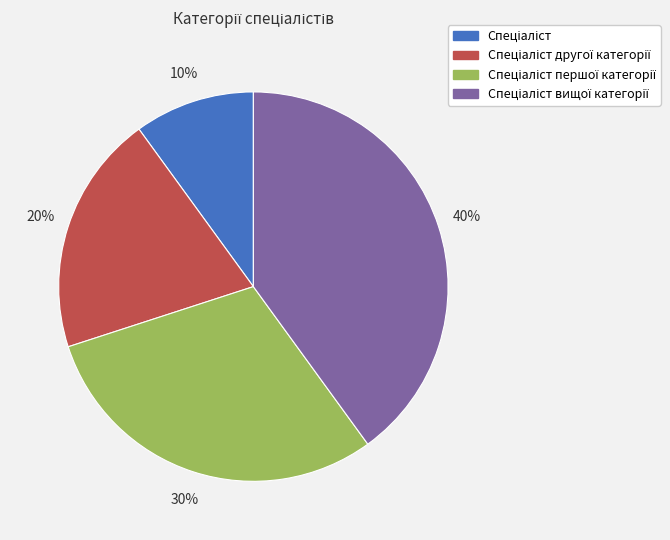

Is there a majority slice in this chart?

No